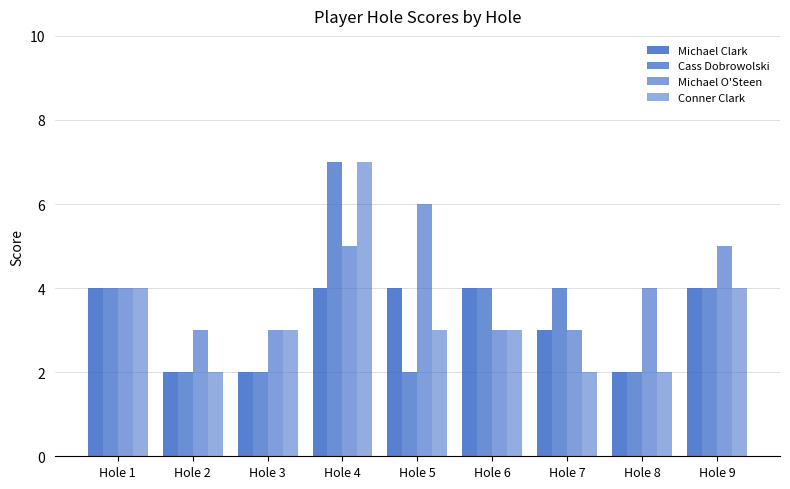

How many data points in Michael Clark are less than 4?

4